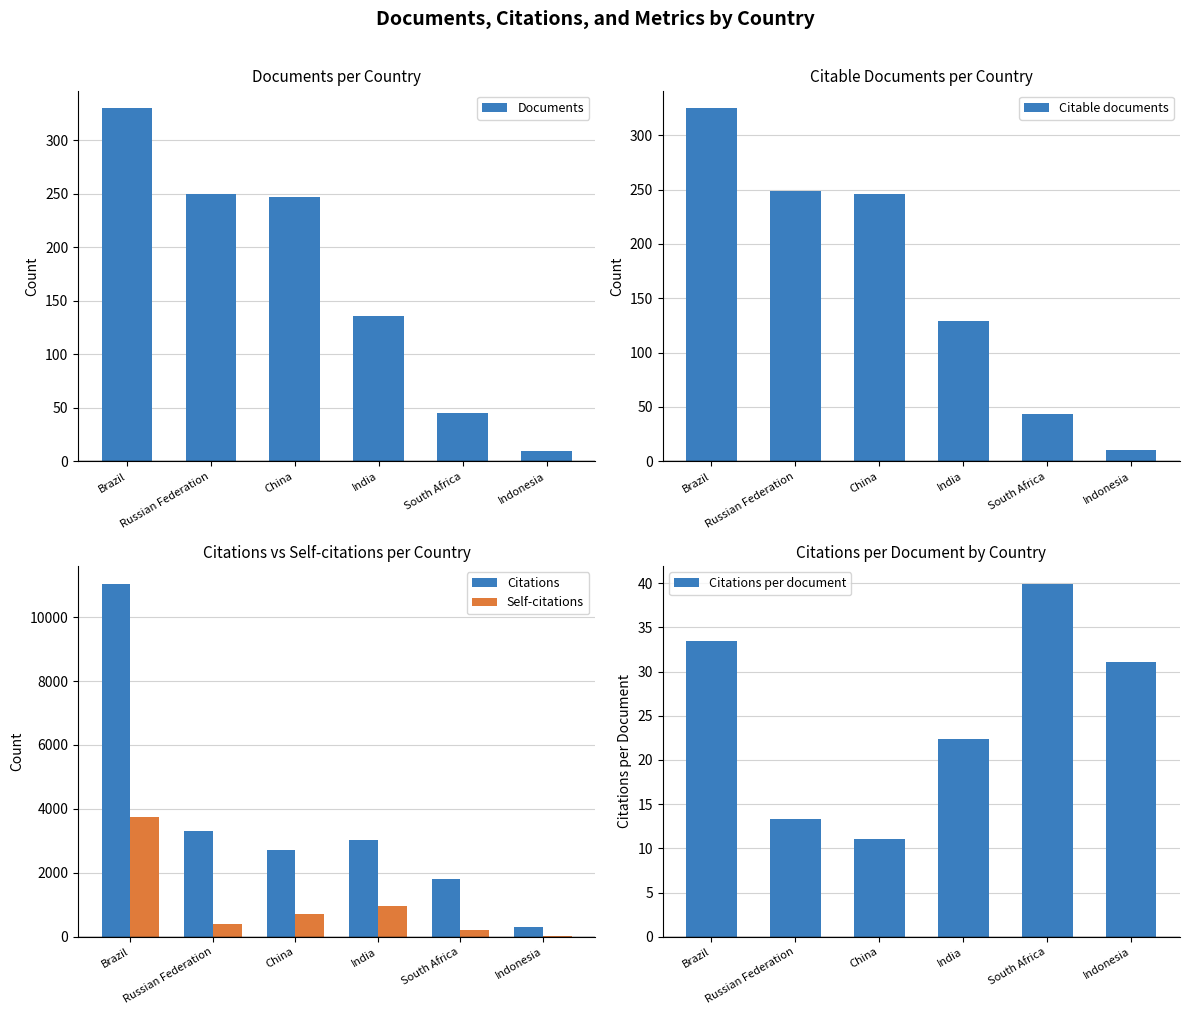

Which series has the largest range (max minus min)?

Citations